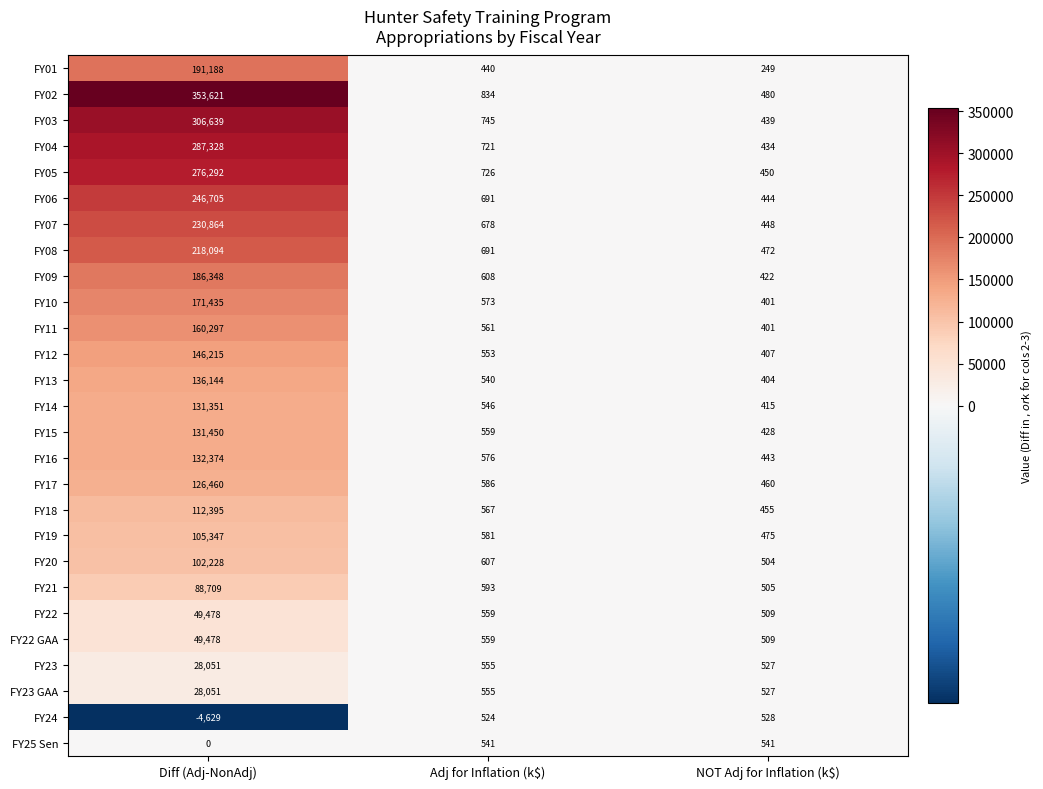

What is the average value of the FY01 series?

63959